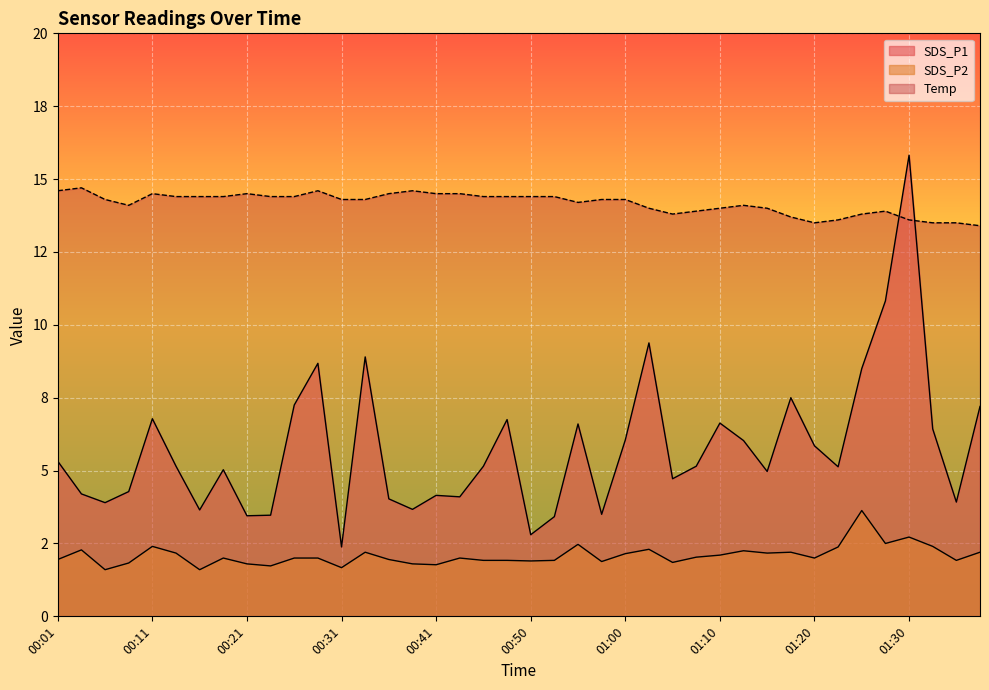

Rank the categories by SDS_P2 value from highest to lowest.

01:25, 01:30, 01:28, 00:55, 00:11, 01:33, 01:23, 01:03, 00:04, 01:13, 00:33, 01:18, 01:38, 00:13, 01:15, 01:00, 01:10, 01:08, 00:18, 00:26, 00:28, 00:43, 01:20, 00:01, 00:36, 00:45, 00:48, 00:53, 01:35, 00:50, 00:58, 01:05, 00:09, 00:21, 00:38, 00:41, 00:23, 00:31, 00:06, 00:16